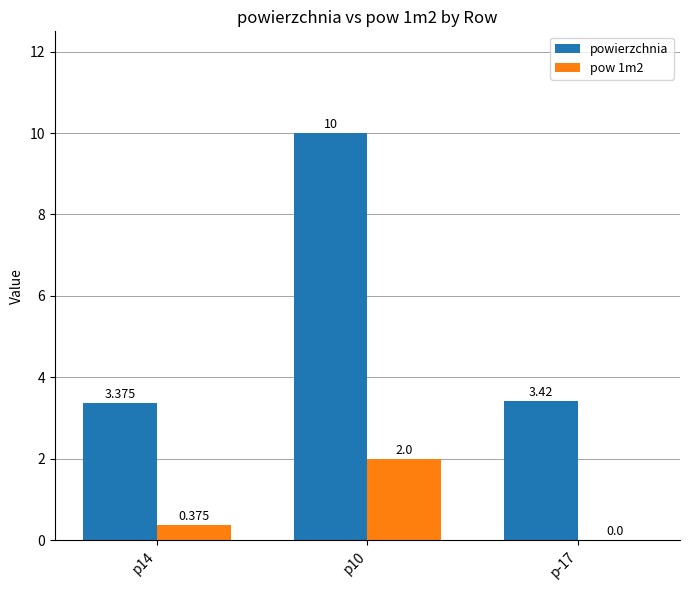

Is the value of powierzchnia at p-17 greater than the value of pow 1m2 at p14?

Yes